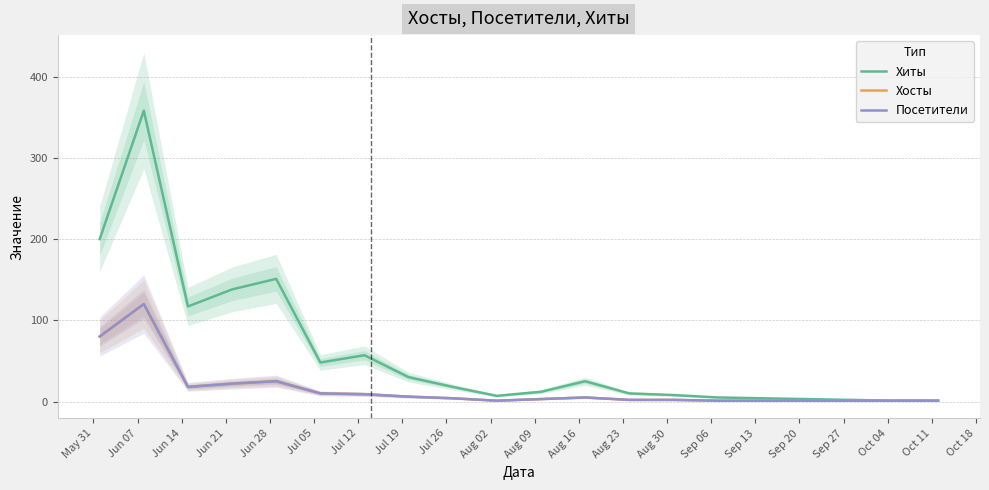

True or false: Хиты has more than 0 points higher than both neighbors.

True